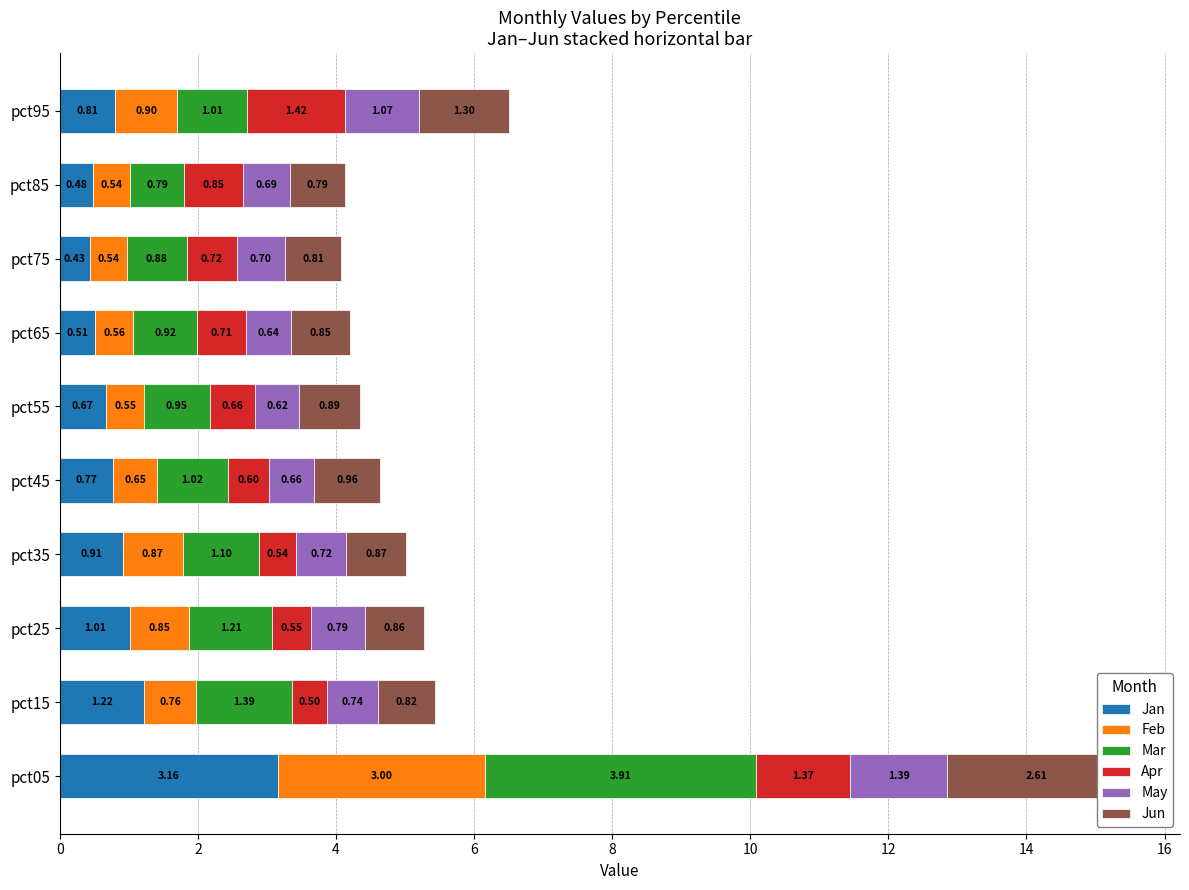

What is the greatest value displayed?

3.9